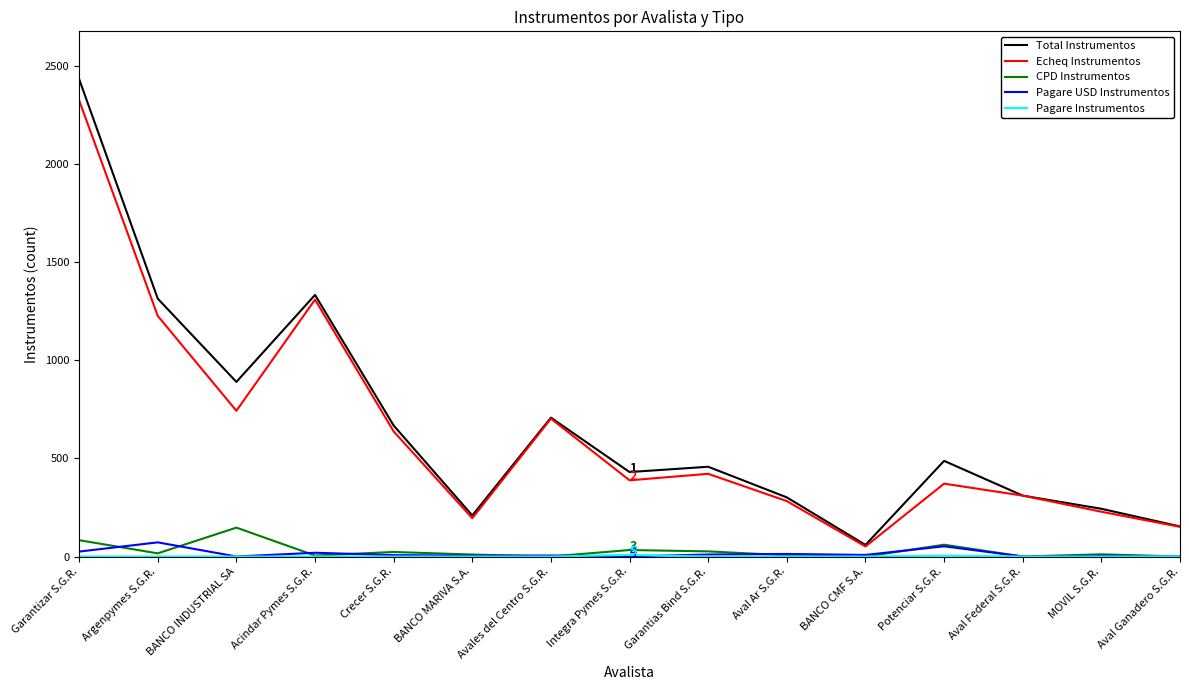

At how many categories does at least one series exceed 1251?

3